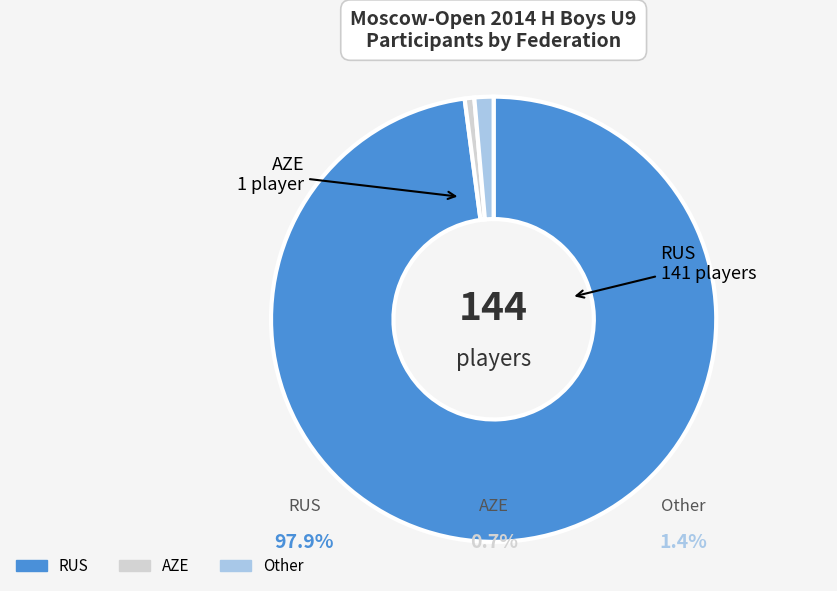

How many slices are in this pie chart?

3